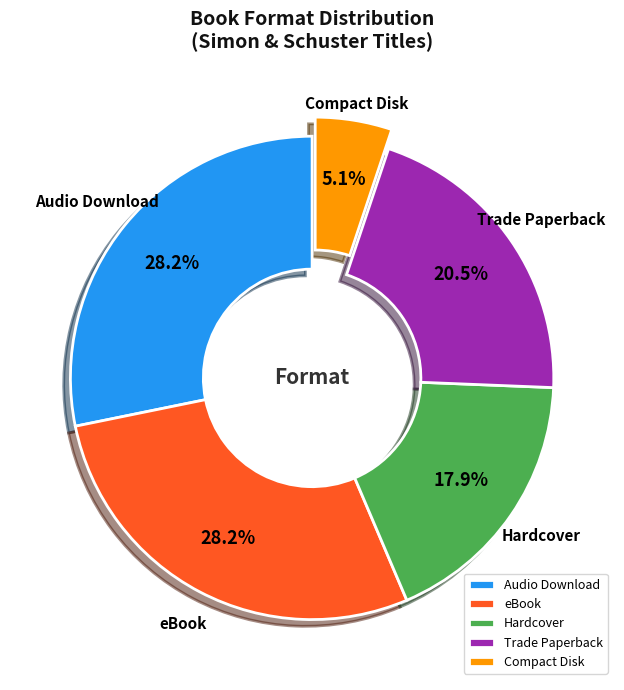

What percentage do Compact Disk and Audio Download together represent?

33.3%